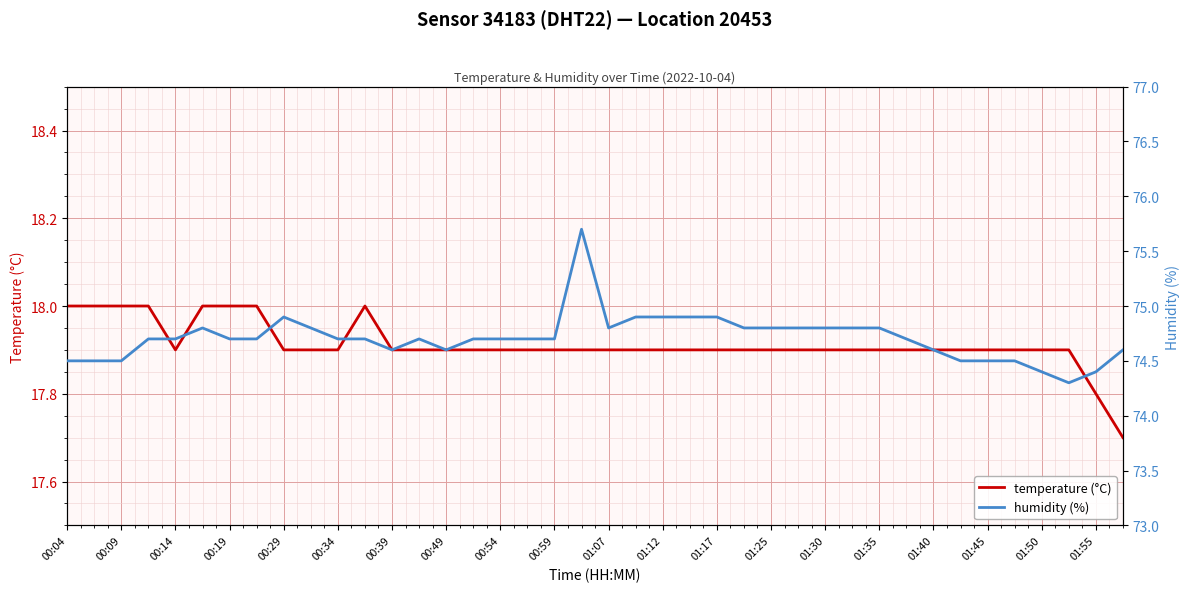

At 29, list the series in order from largest to smallest.

humidity (%), temperature (°C)